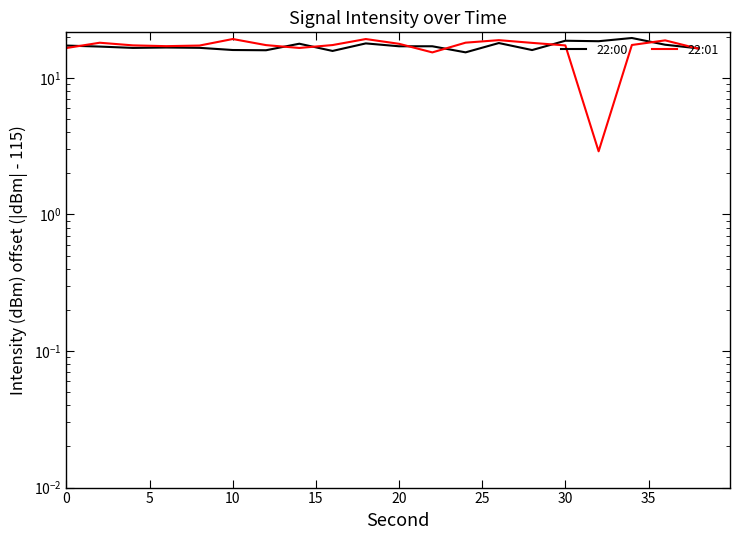

Read the 22:01 value at 10.

19.3